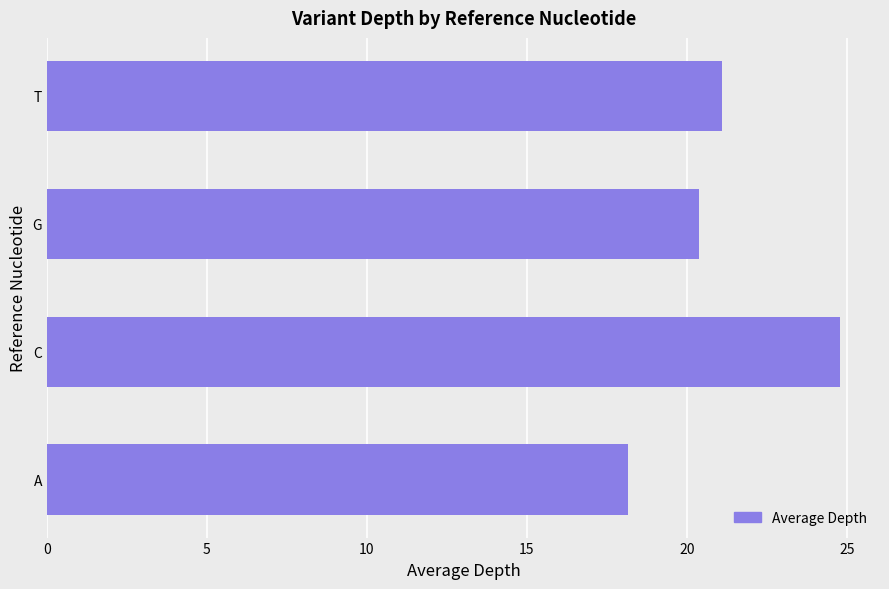

Where is the data nearest to the value 21?

T